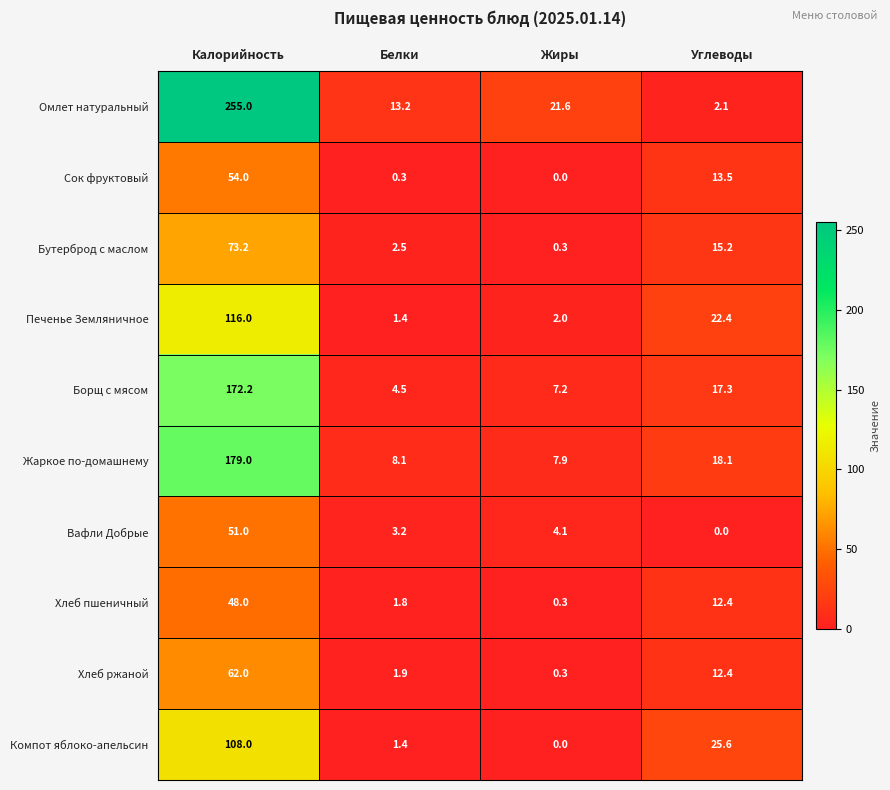

What is the minimum value for Хлеб ржаной?

0.3